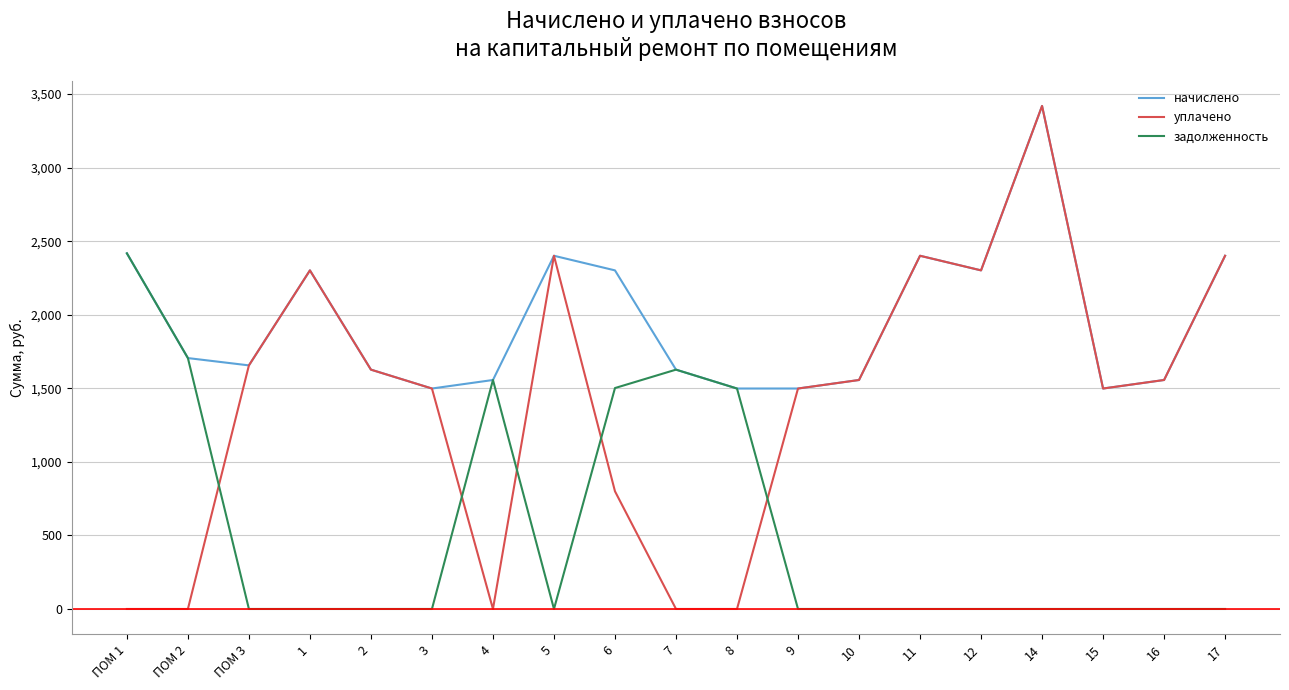

True or false: начислено has more than 0 interior local peaks.

True